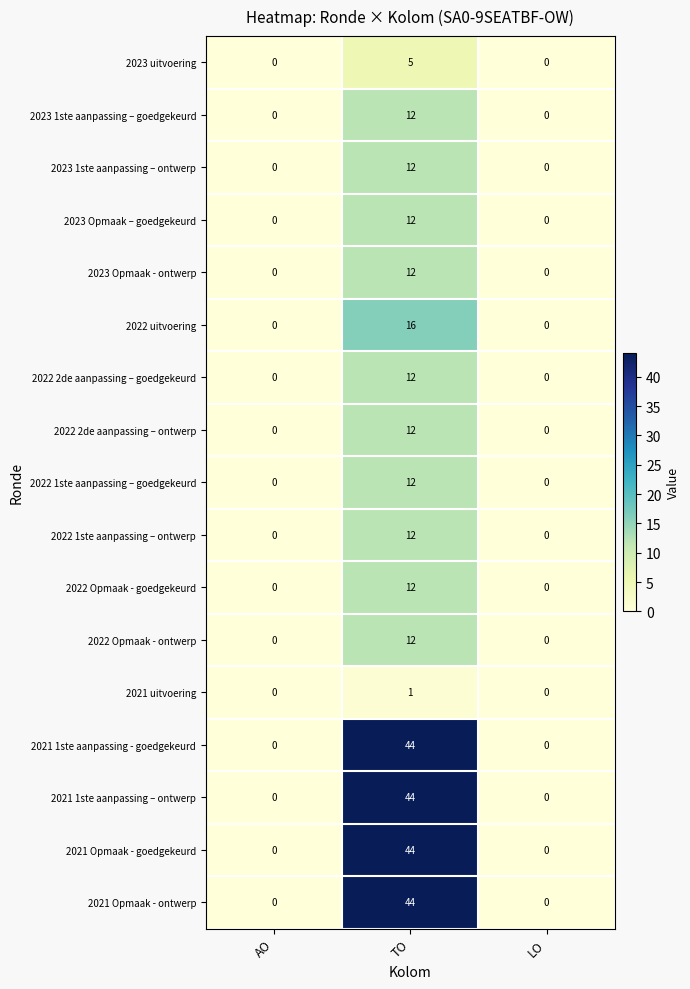

Which label corresponds to the largest value in the chart?

TO